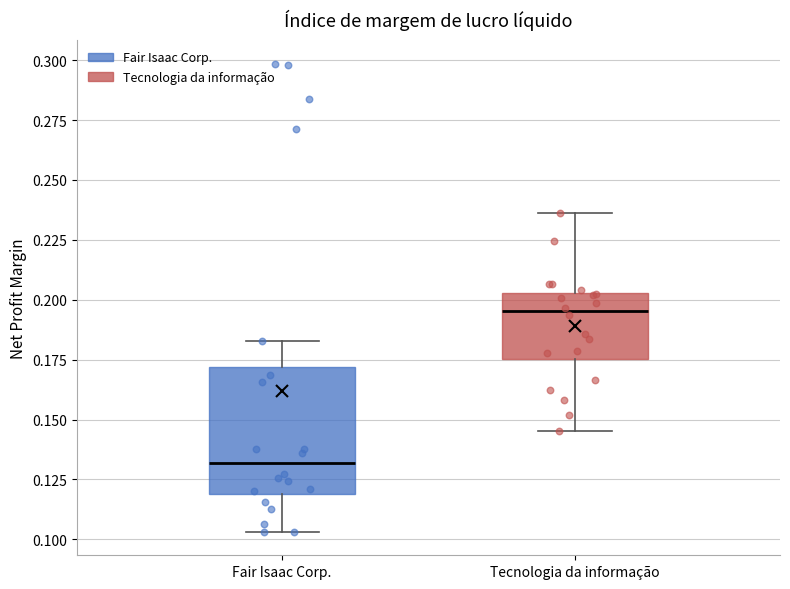

Which box's median line is the highest?

Tecnologia da informação